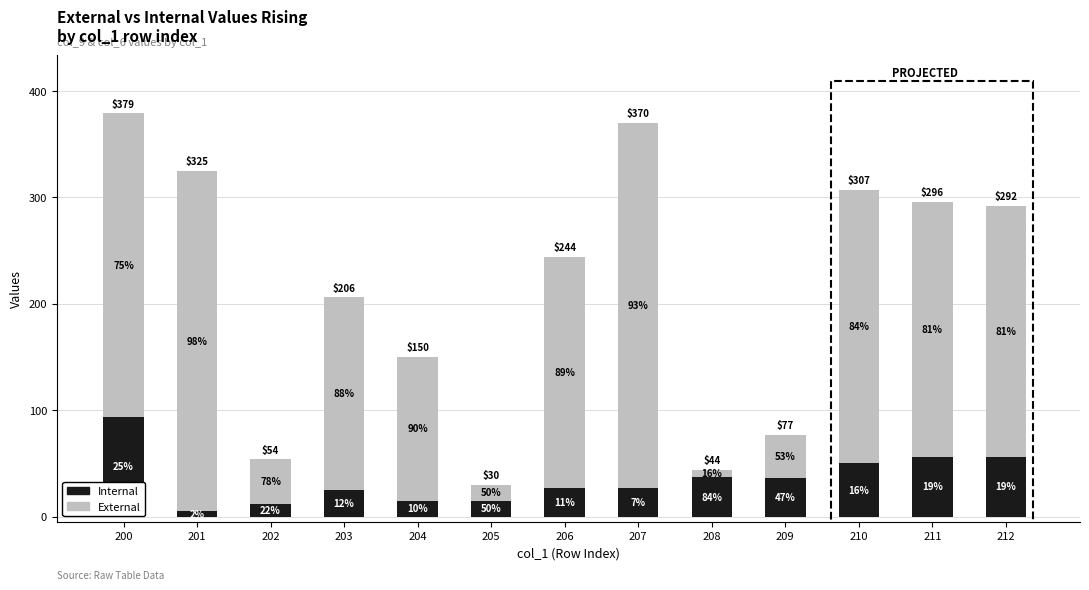

What is the total value across all series at 202?

54